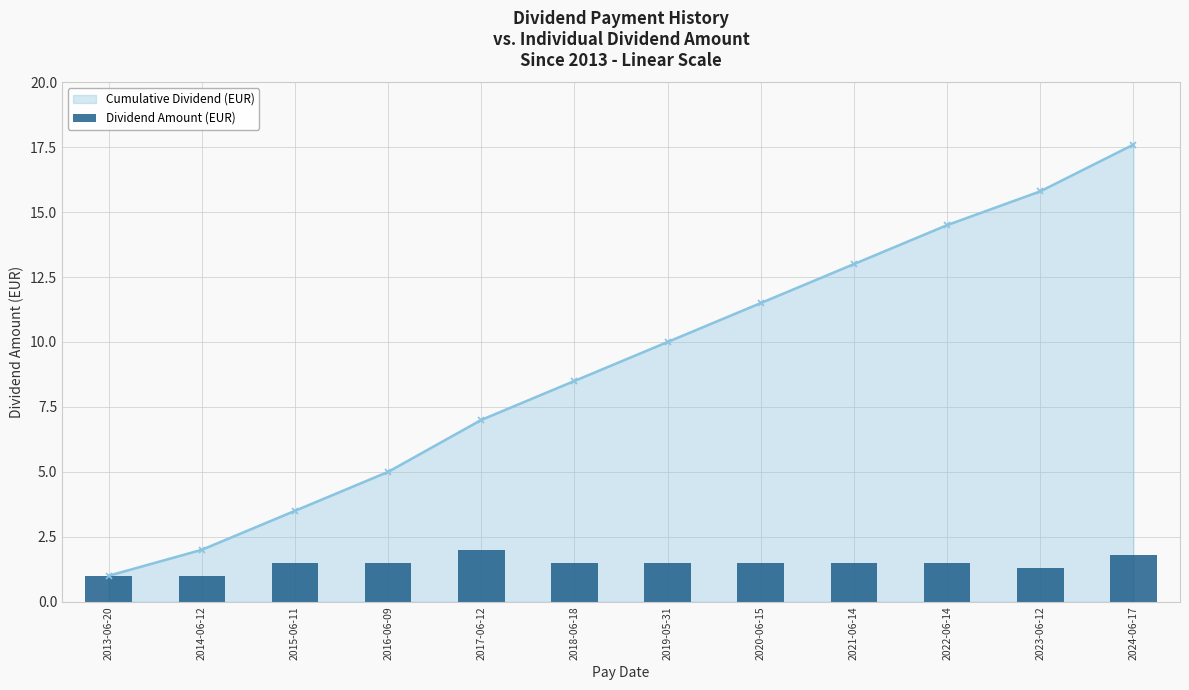

What is the smallest value displayed?

1.0